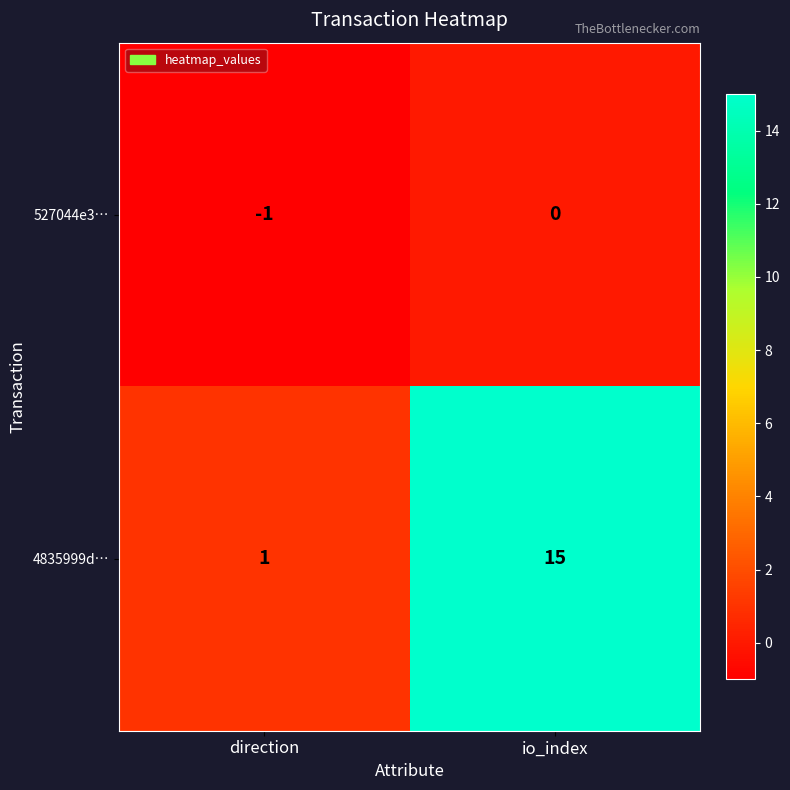

Reading left to right, what are all the values shown in this chart?

527044e3…: -1	0
4835999d…: 1	15